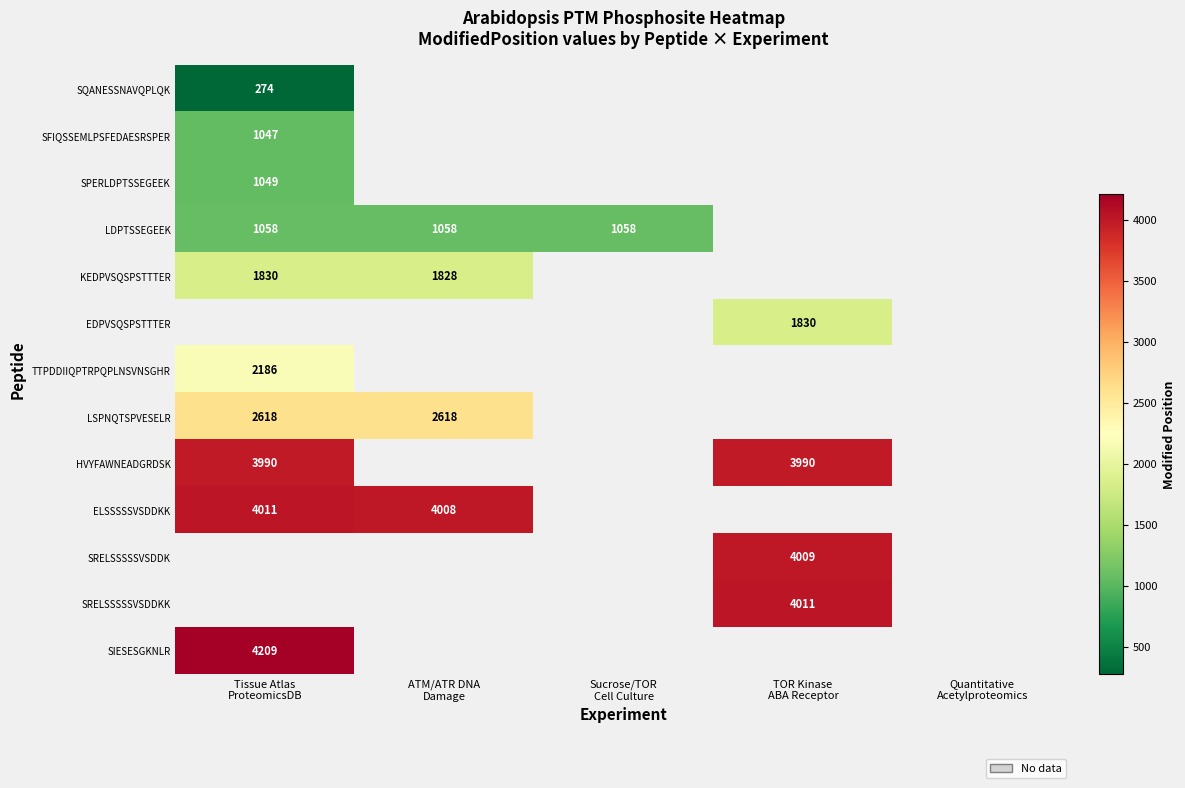

At which label is HVYFAWNEADGRDSK closest to 3990?

Tissue Atlas ProteomicsDB